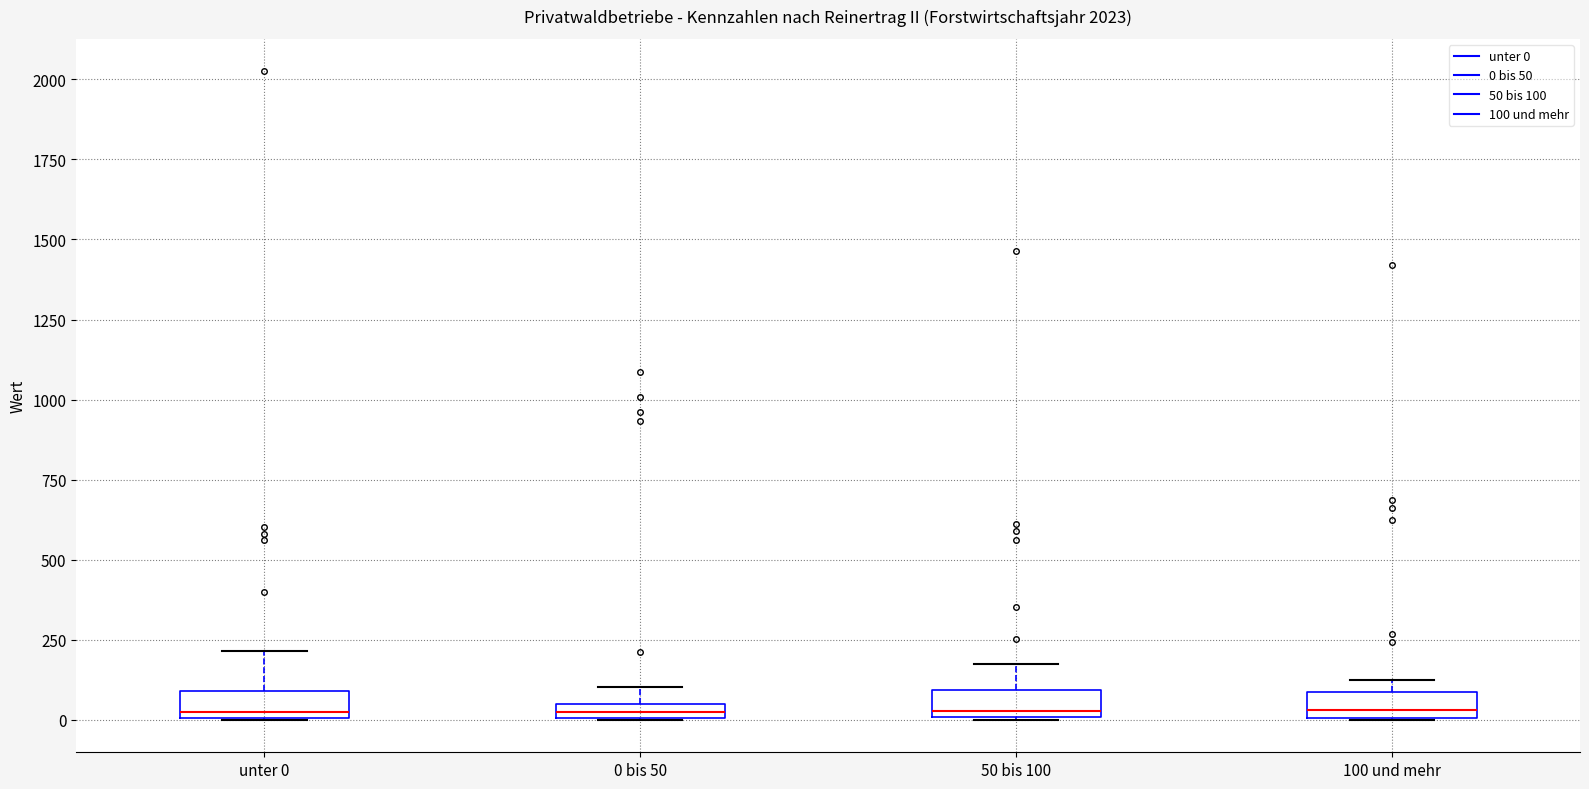

Where is the lower edge of the box for 50 bis 100 on the y-axis? The values are not printed on the chart, so give them approximately, as read against the axis.

0